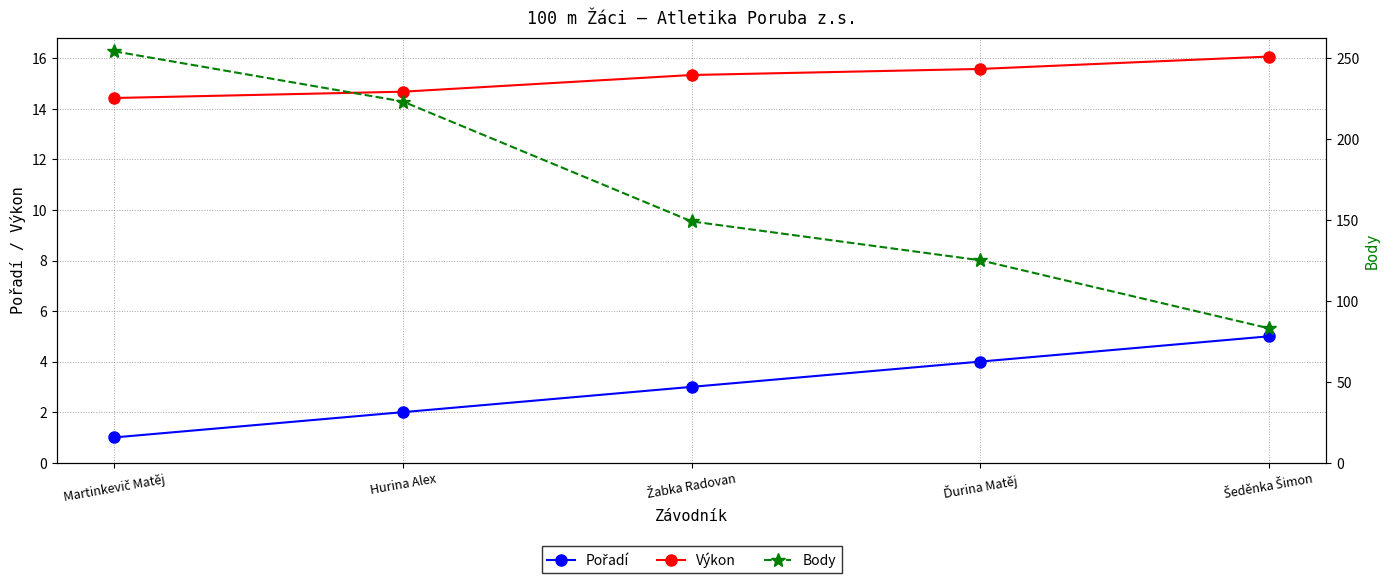

True or false: Pořadí has a value of 1.0 at Ďurina Matěj.

False